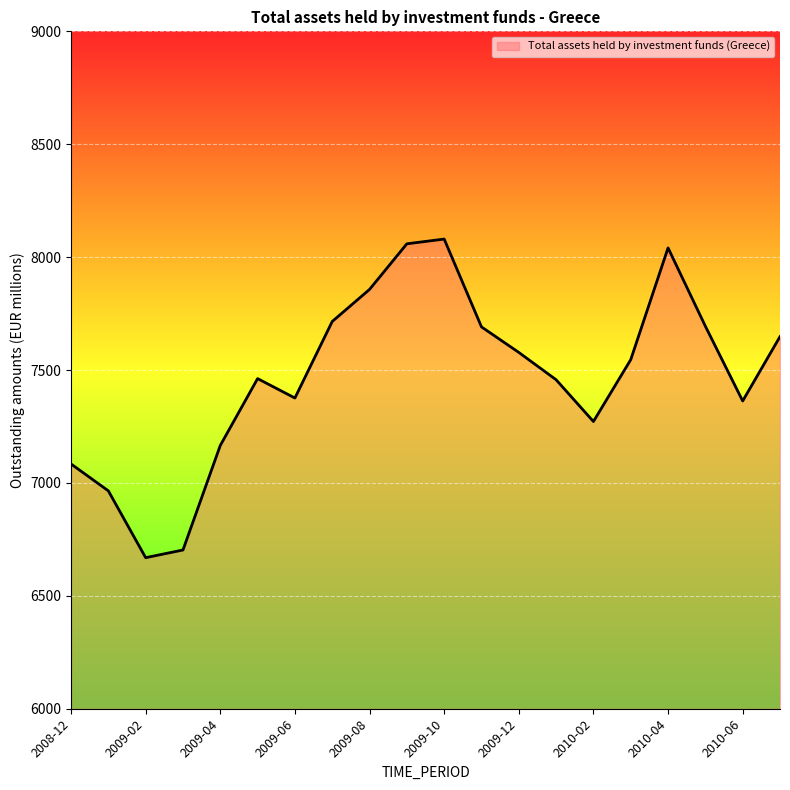

What is the minimum value shown in the chart?

6669